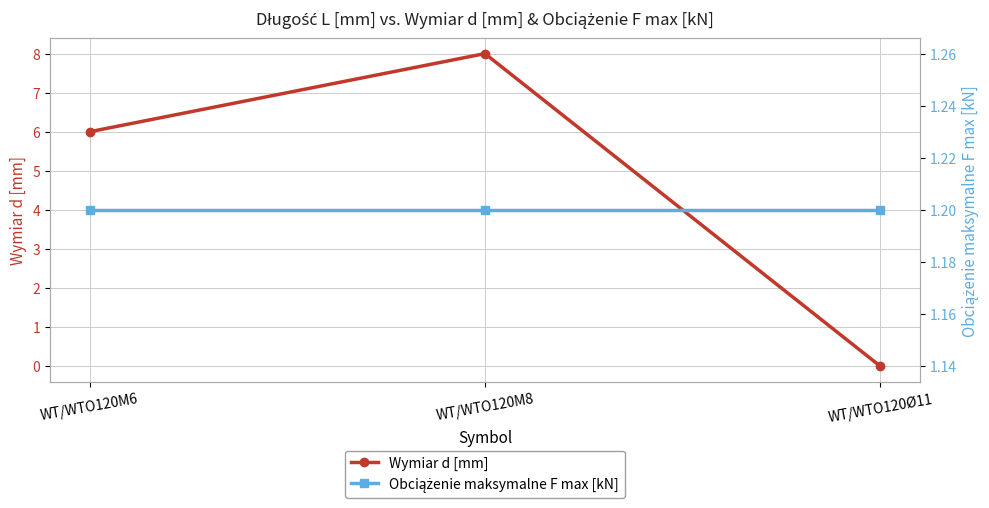

True or false: Obciążenie maksymalne F max [kN] has a value of 2.0 at WT/WTO120M6.

False